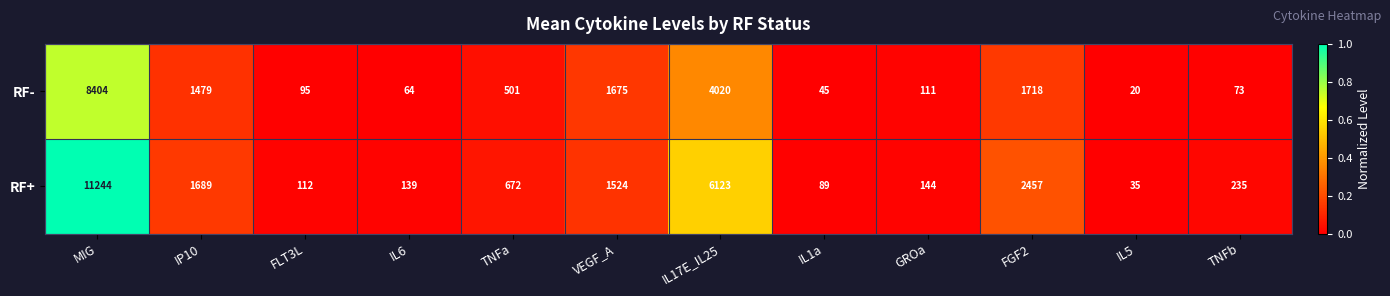

What is the difference between the maximum and minimum values in the RF+ series?

11209